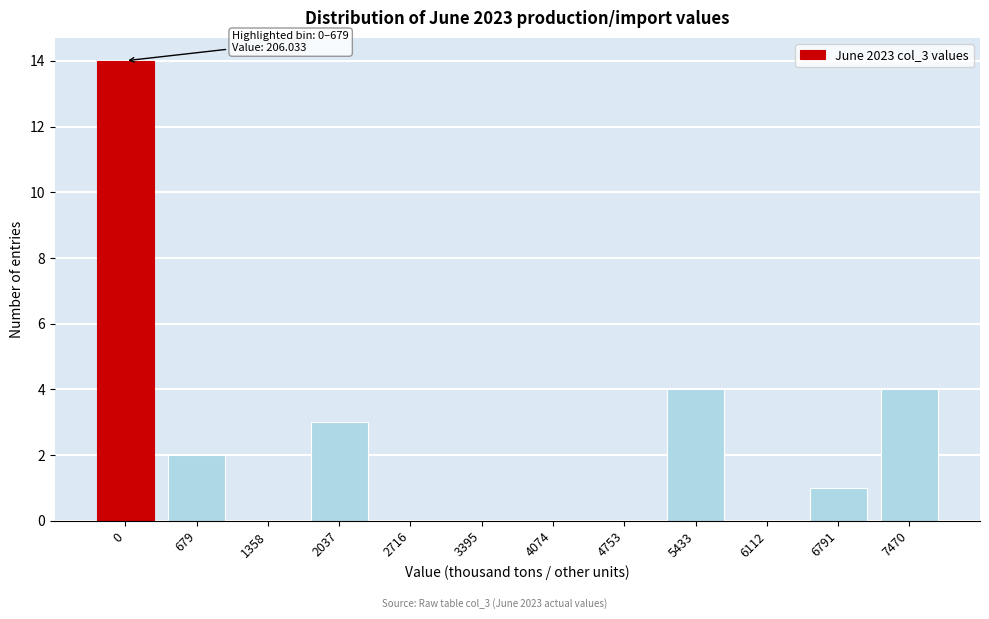

Reading left to right, extract all data points from this chart.

0=14	679=2	1358=0	2037=3	2716=0	3395=0	4074=0	4753=0	5433=4	6112=0	6791=1	7470=4